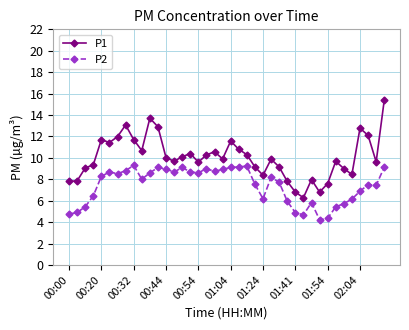

What is the average value of the P2 series?

7.4